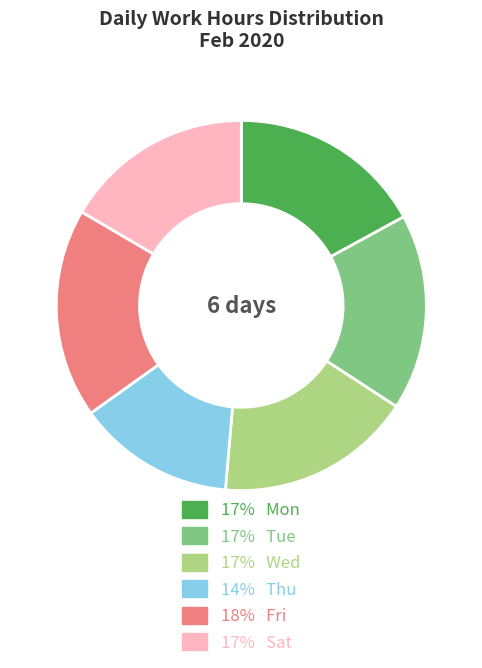

Is there a majority slice in this chart?

No